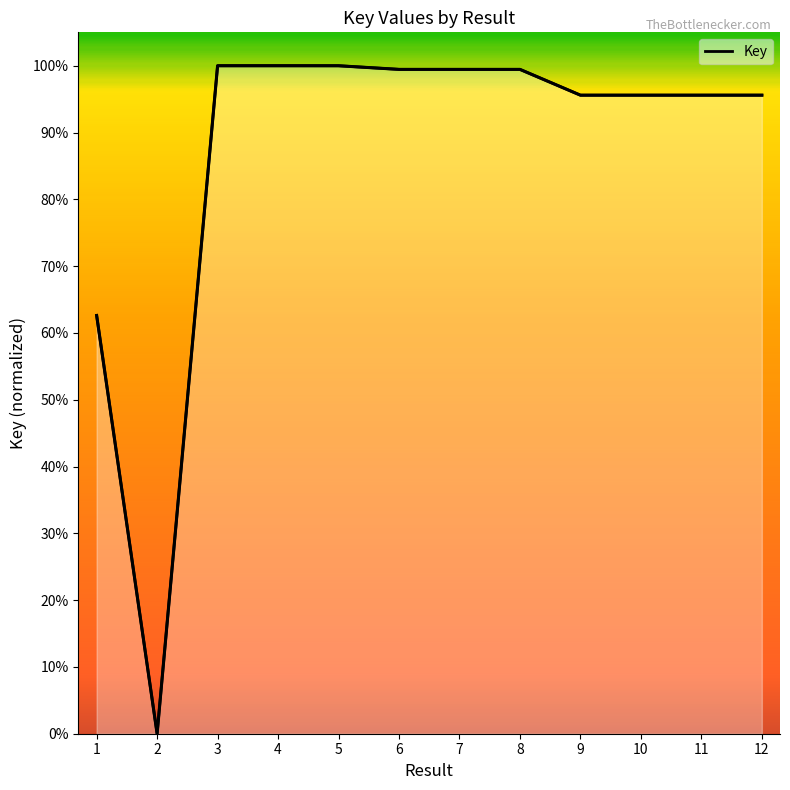

Approximately how many times larger is the value at 9 compared to 12?

1.0